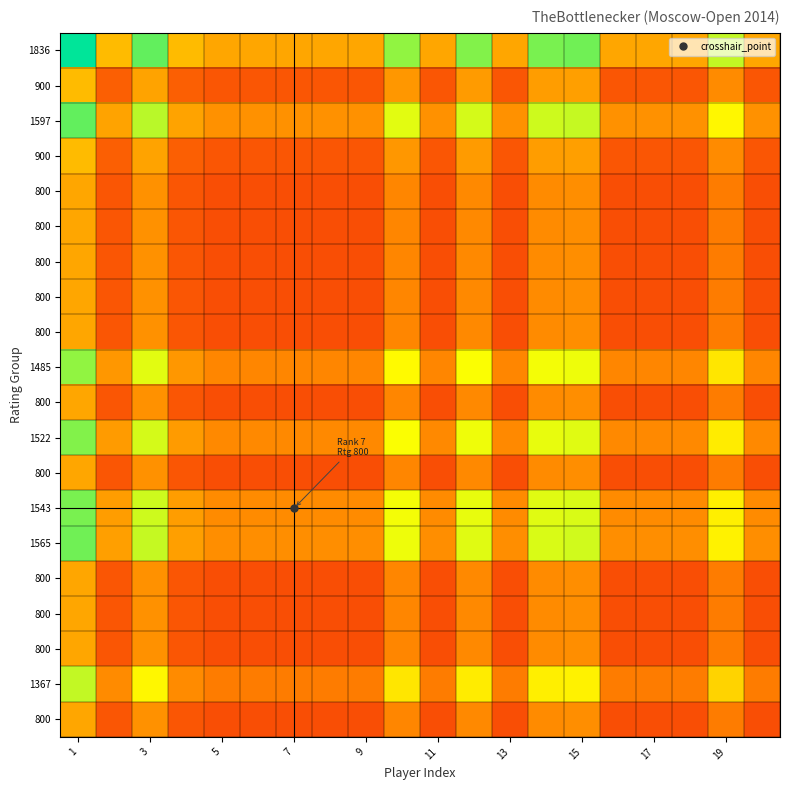

What is the spread (max minus min) of values at 7?

0.2